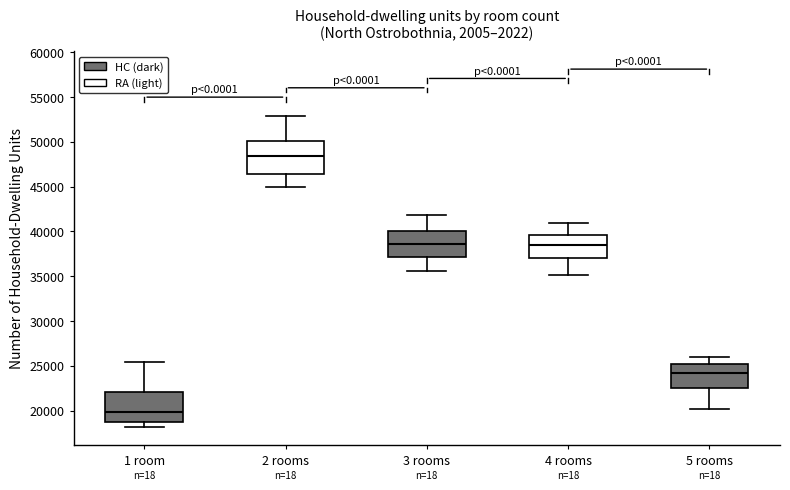

Where is the upper edge of the box for 2 rooms on the y-axis? The values are not printed on the chart, so give them approximately, as read against the axis.

50000